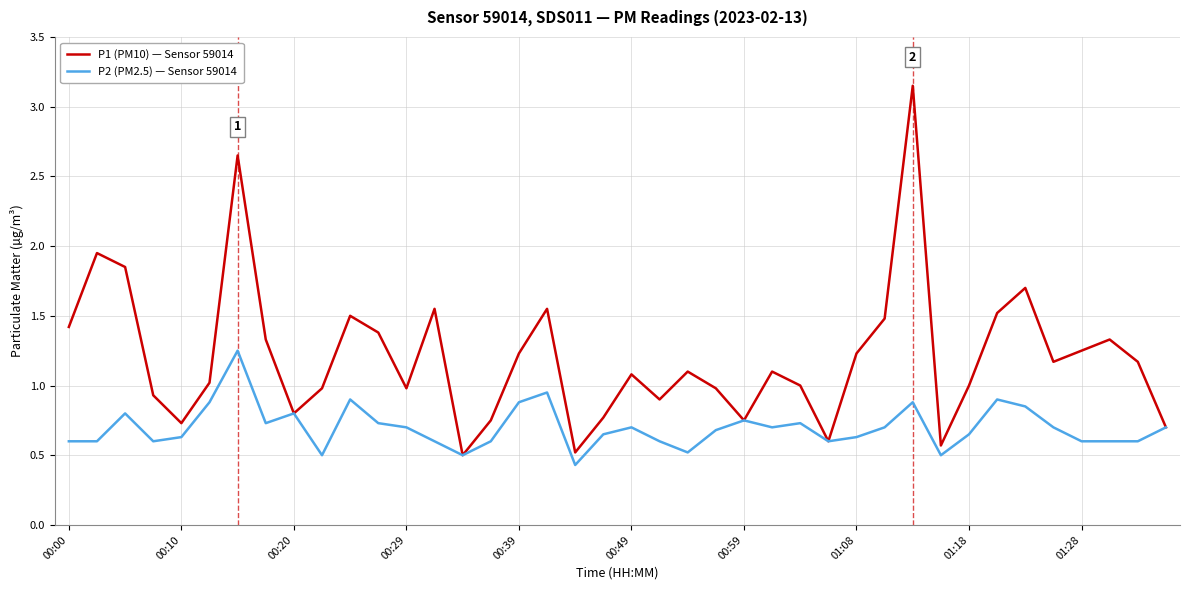

List the series in order of their overall mean, highest first.

P1 (PM10) — Sensor 59014, P2 (PM2.5) — Sensor 59014